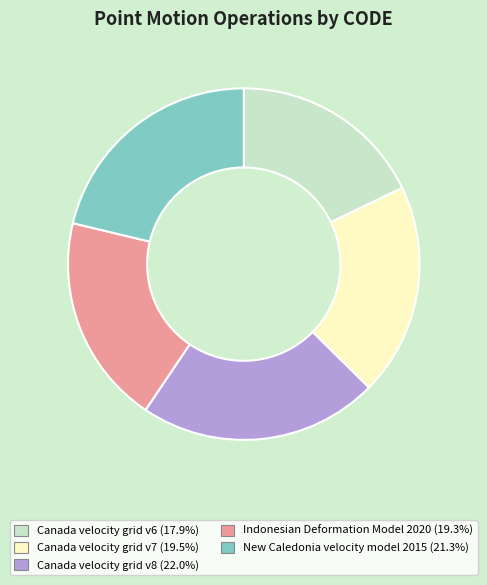

What is the smallest slice in the pie chart?

Canada velocity grid v6